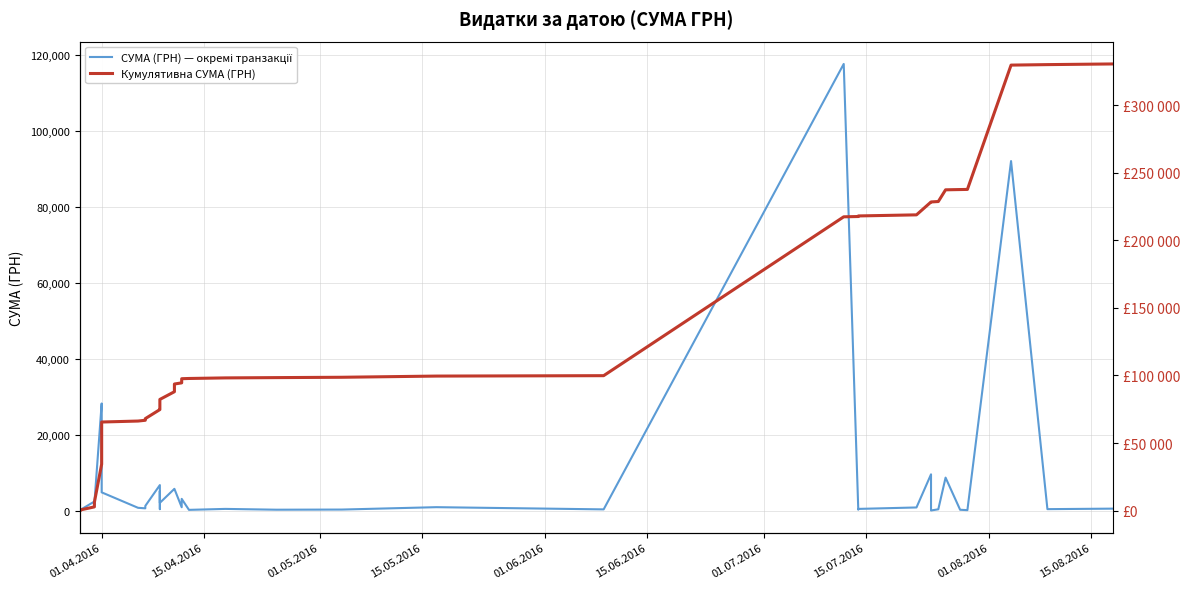

What is the average value of the Кумулятивна СУМА (ГРН) series?

122895.3